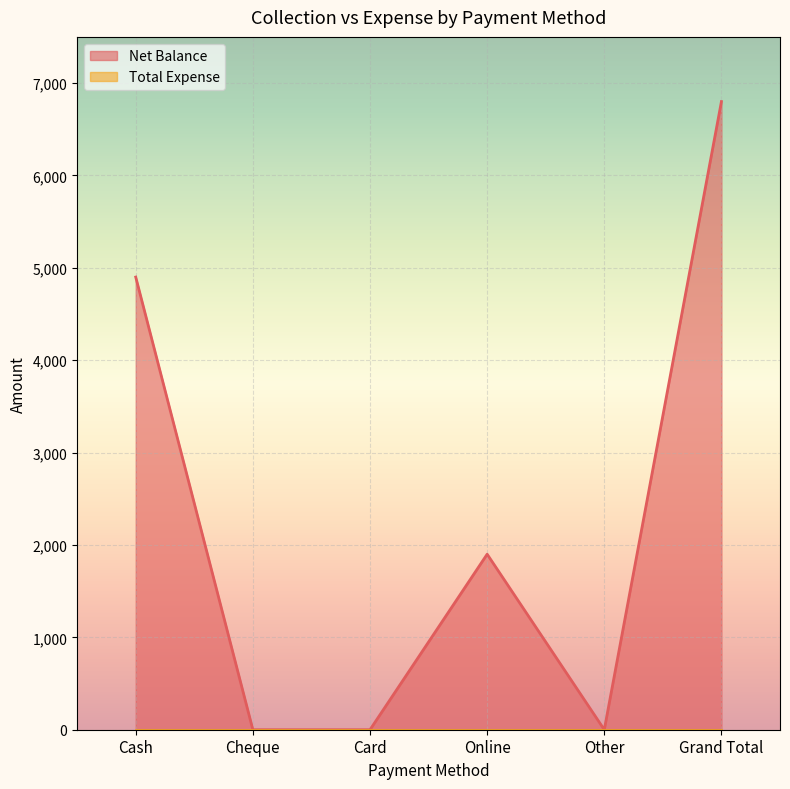

What is the difference between the values at Cash and Other?

4900